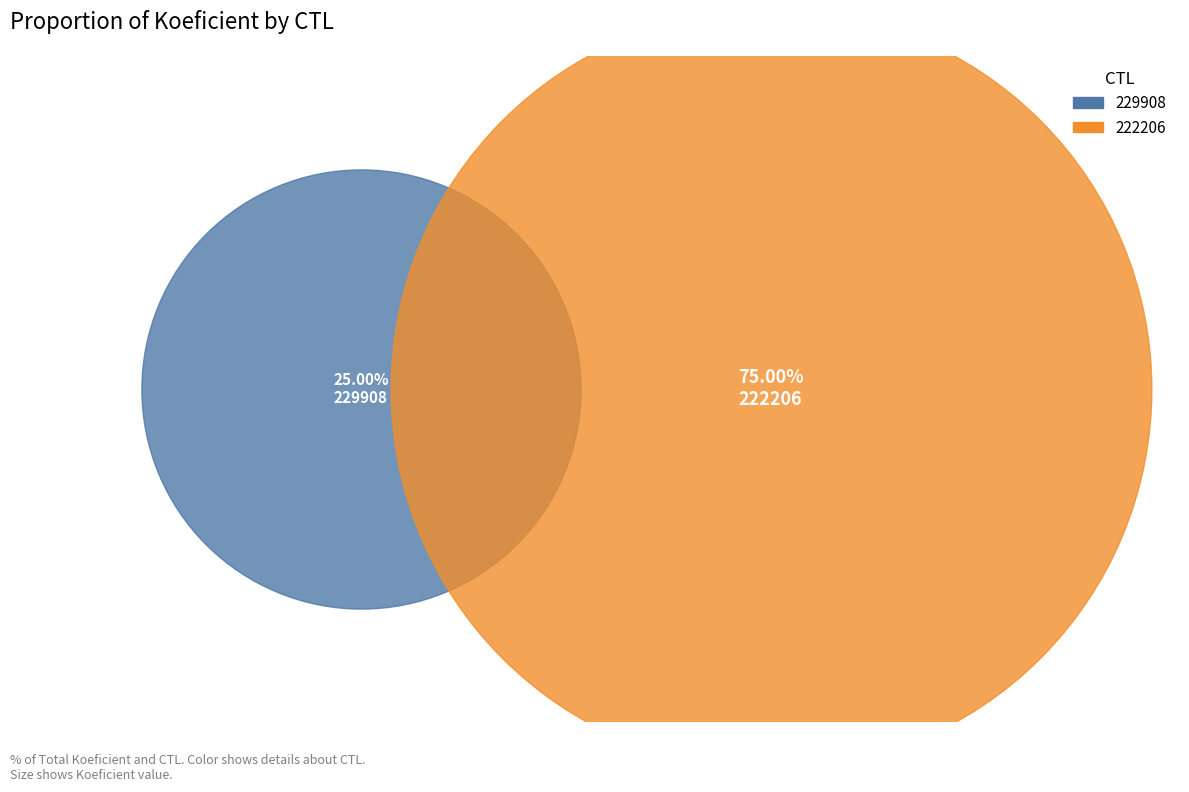

Is there a majority slice in this chart?

Yes